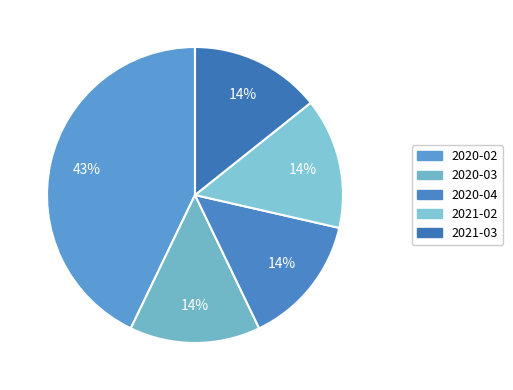

Which slice is the largest?

2020-02